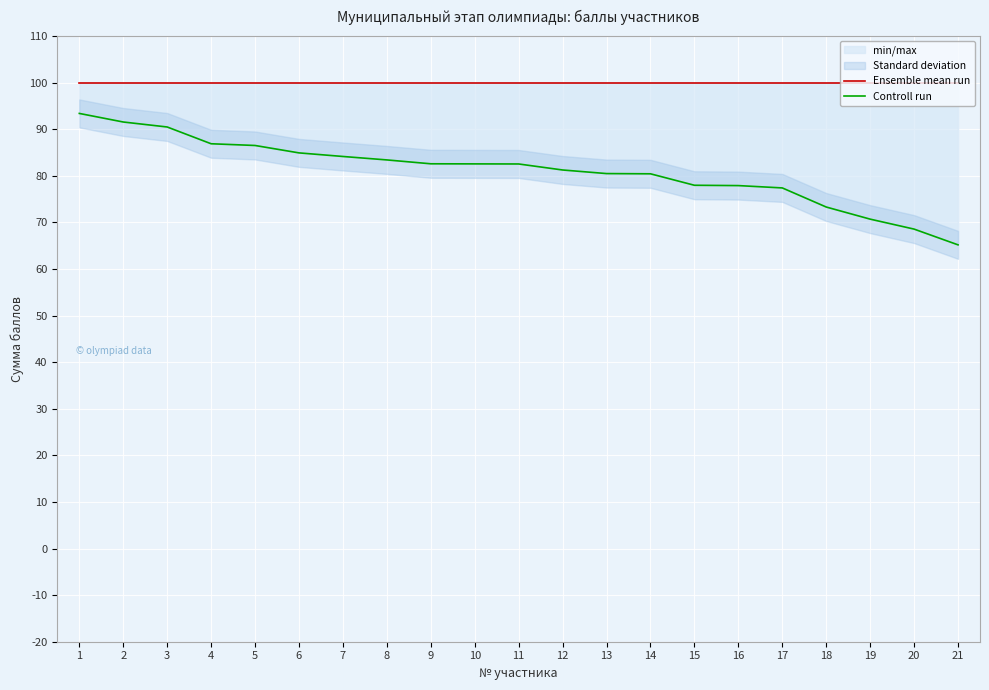

What is the value of the Controll run point at the 17th from the left?

77.4